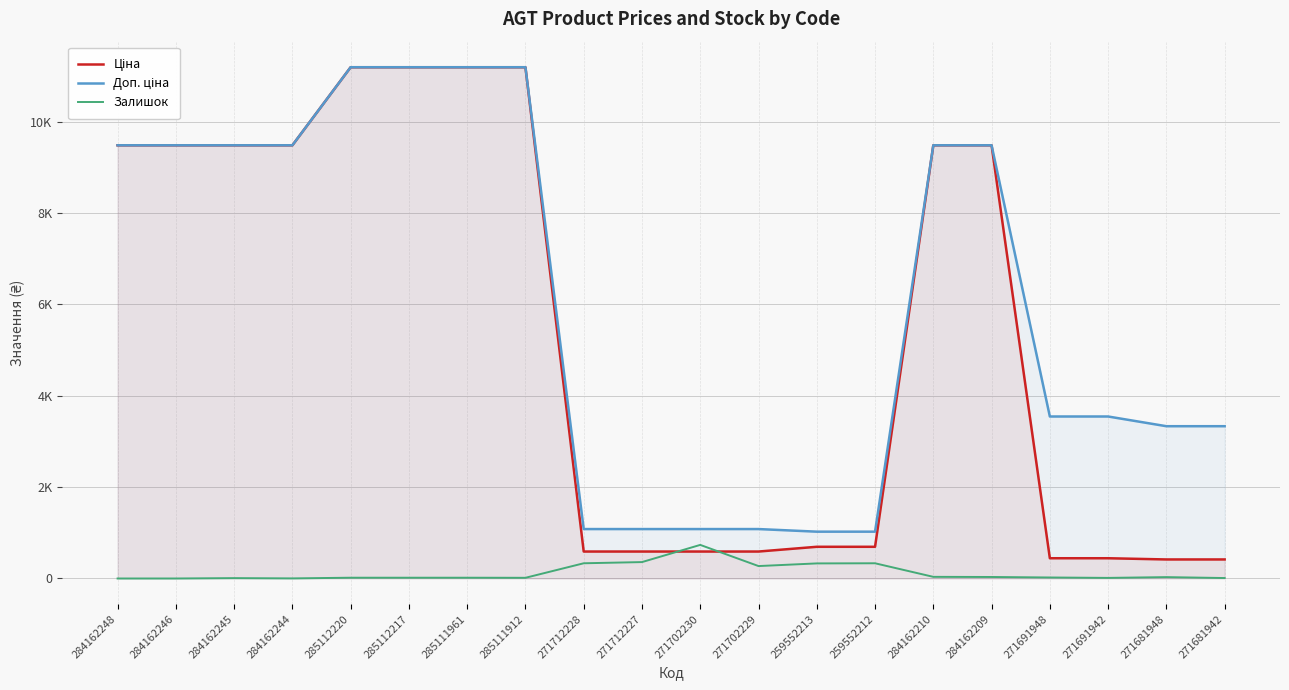

Reading left to right, extract all data points from this chart.

Ціна: 9480.1	9480.1	9480.1	9480.1	11188.2	11188.2	11188.2	11188.2	589.9	589.9	589.9	589.9	693.7	693.7	9480.1	9480.1	443.1	443.1	416.6	416.6
Доп. ціна: 9480.1	9480.1	9480.1	9480.1	11188.2	11188.2	11188.2	11188.2	1081.7	1081.7	1081.7	1081.7	1024.6	1024.6	9480.1	9480.1	3545.0	3545.0	3332.5	3332.5
Залишок: 0.0	0.0	8.0	2.0	17.0	17.0	17.0	15.0	333.0	359.0	735.0	272.0	330.0	333.0	36.0	33.0	22.0	13.0	30.0	10.0